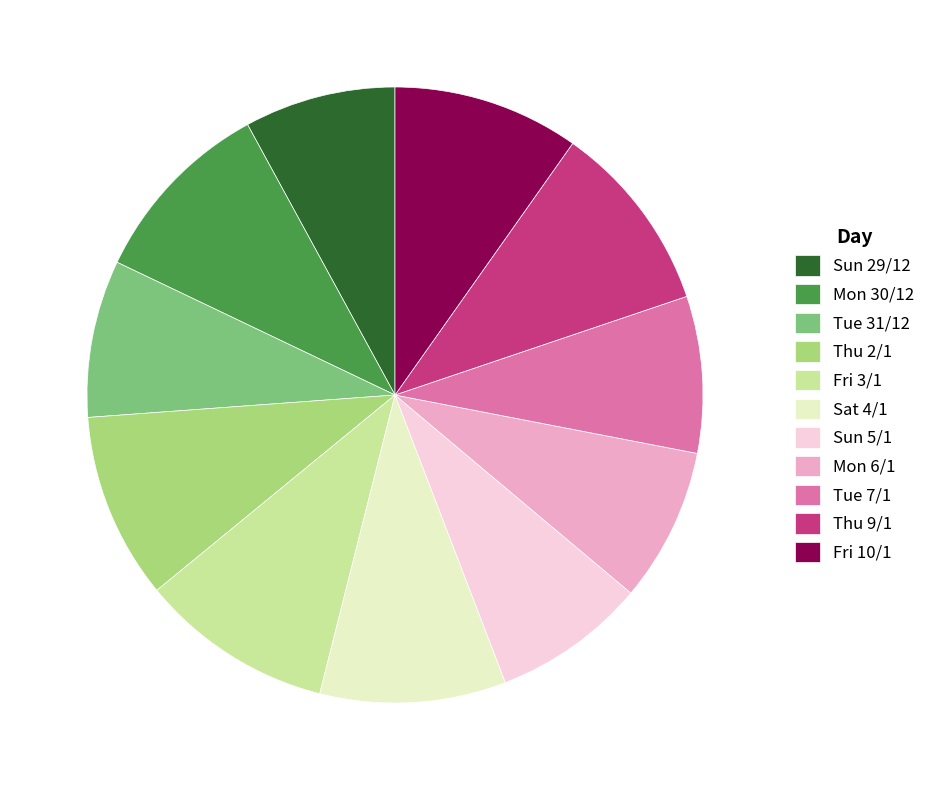

Approximately how many times larger is the value at Mon 30/12 compared to Sun 5/1?

1.2